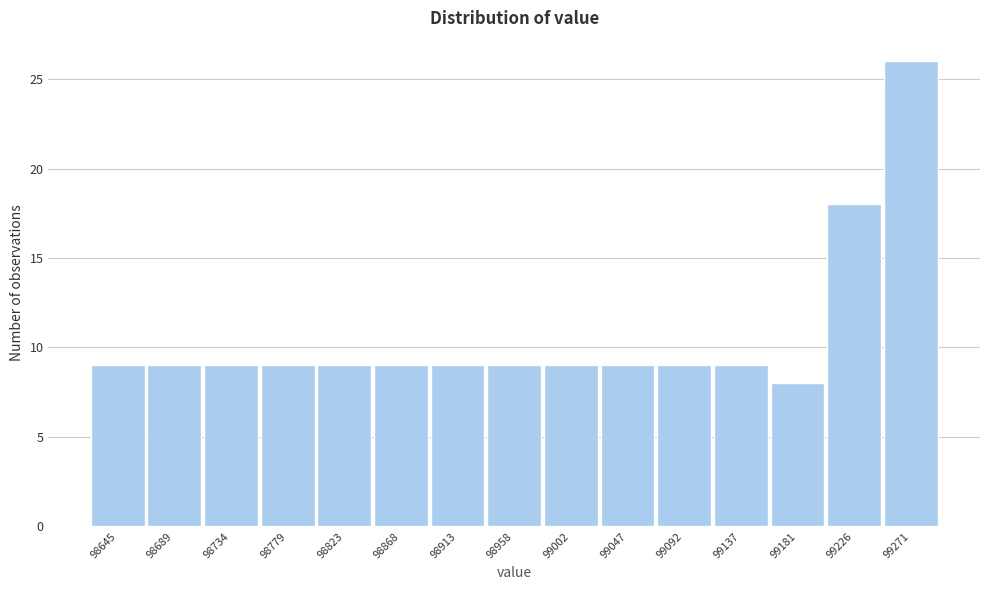

Reading left to right, list all the values displayed in this chart.

9	9	9	9	9	9	9	9	9	9	9	9	8	18	26